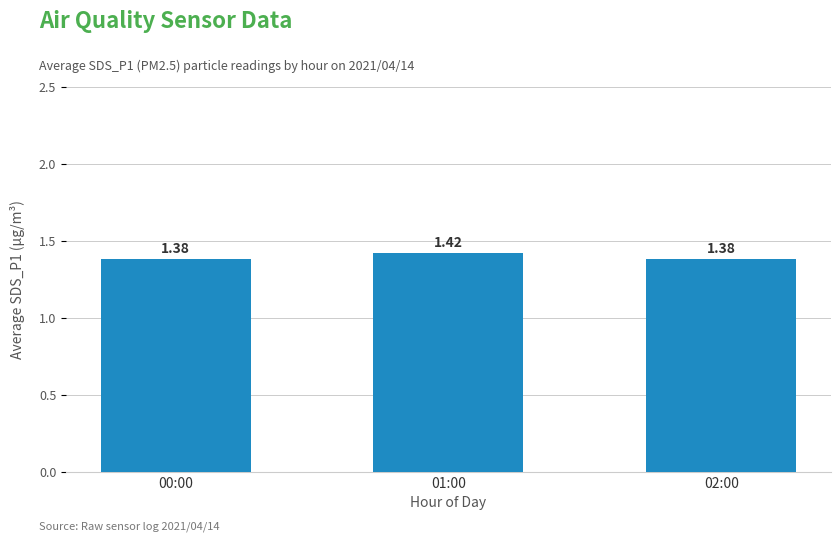

What is the sum of the values at 00:00 and 01:00?

2.8